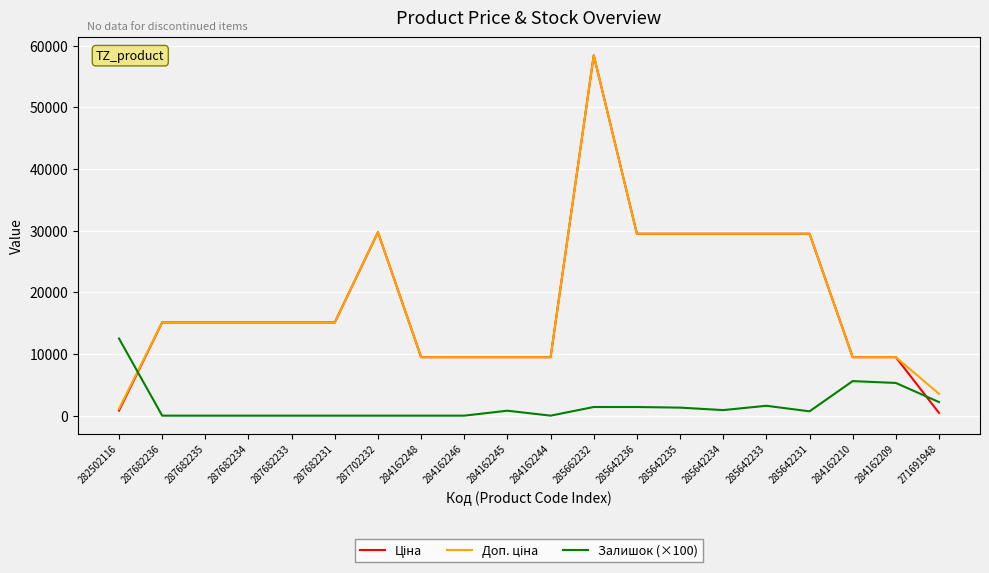

What is the spread (max minus min) of values at 284162209?

4180.1